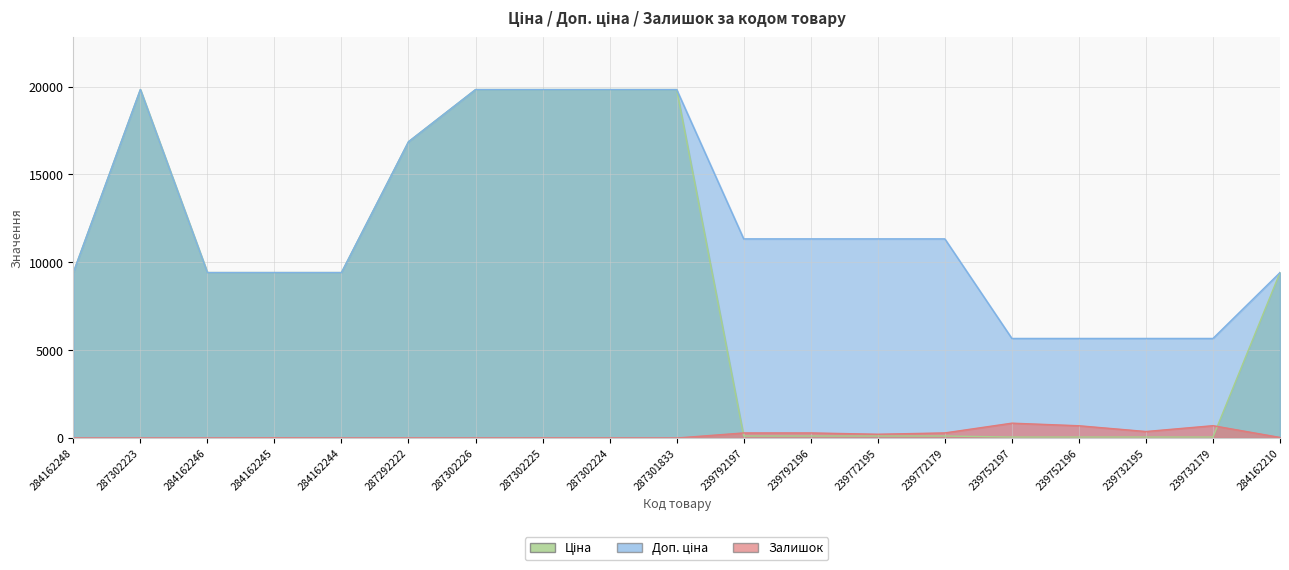

What is the value of the Доп. ціна point at the 16th from the left?

5667.0